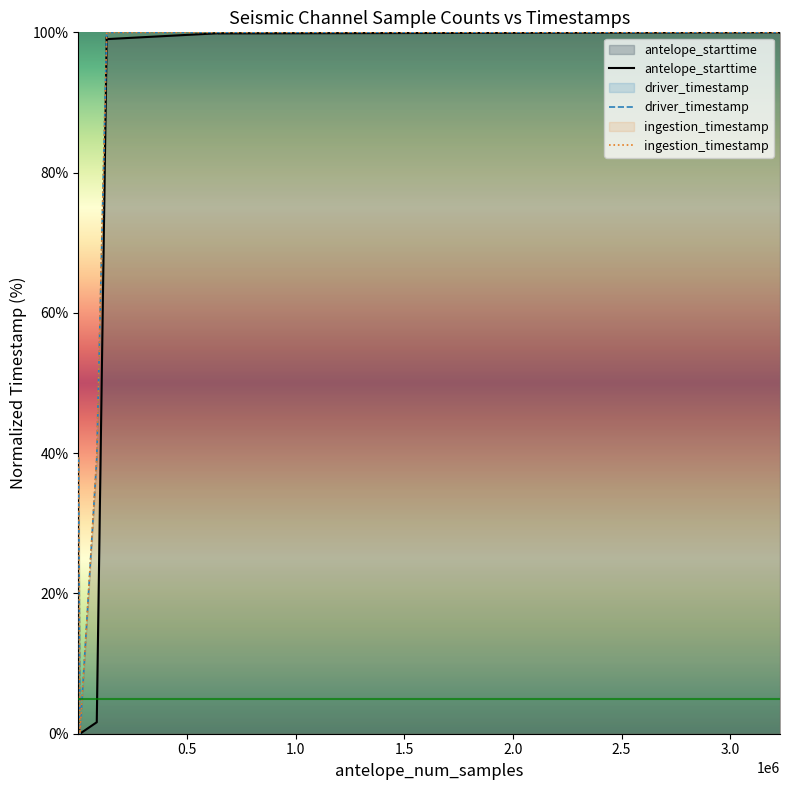

Is the value of antelope_starttime at 12 greater than the value of driver_timestamp at 15?

No